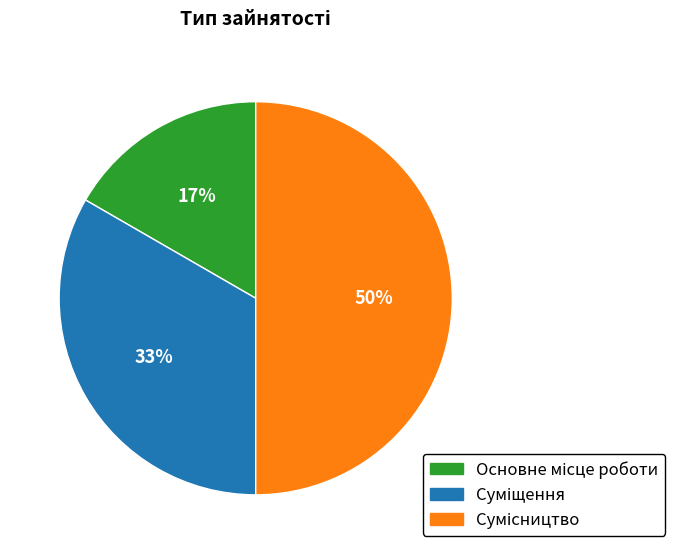

To the nearest percent, what is the difference between the largest and smallest slice percentages?

33%